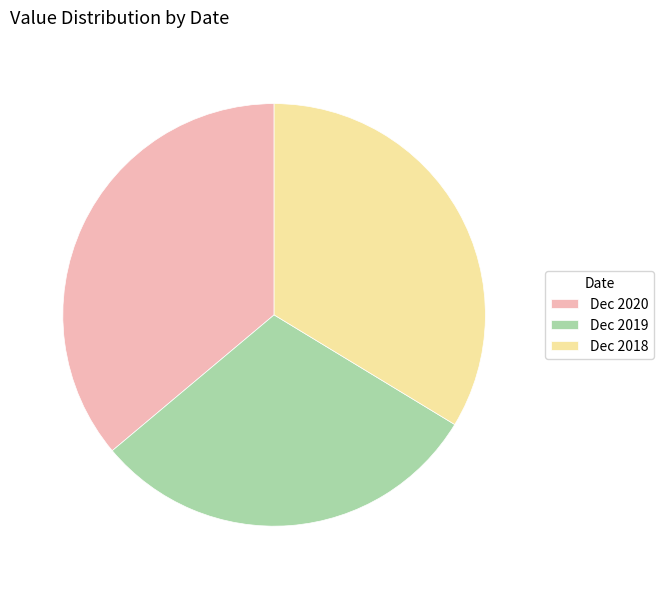

What is the largest slice in the pie chart?

Dec 2020